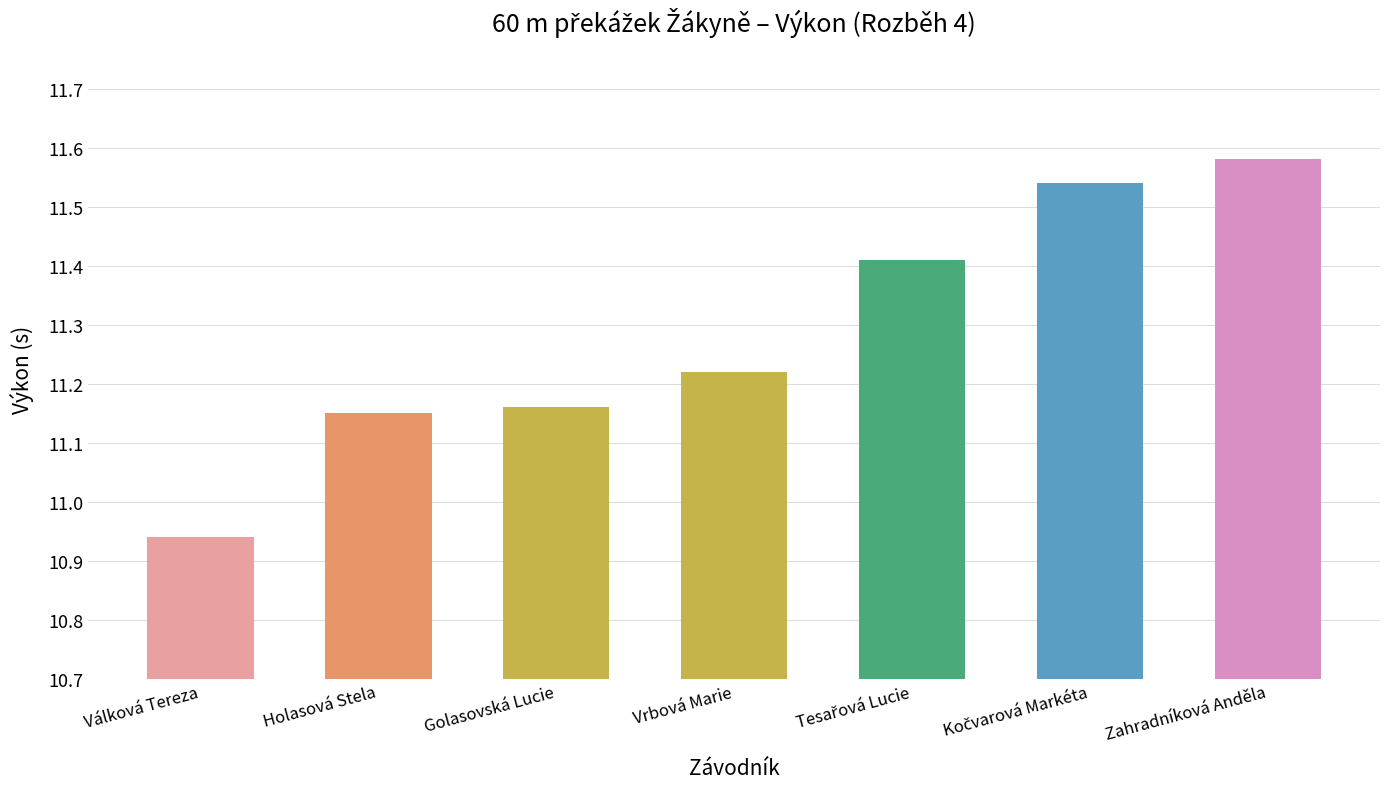

How many distinct data groups are displayed?

1